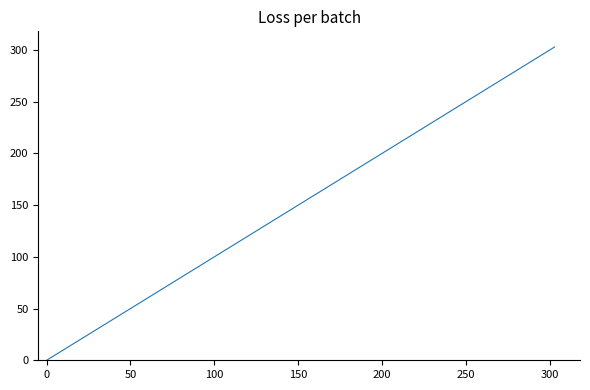

What is the difference between the maximum and minimum values?

303